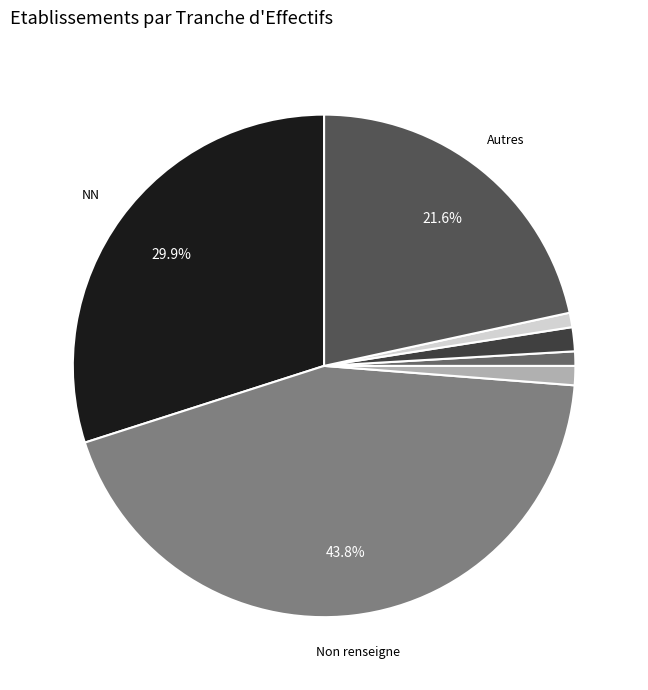

How many segments does this pie chart have?

7